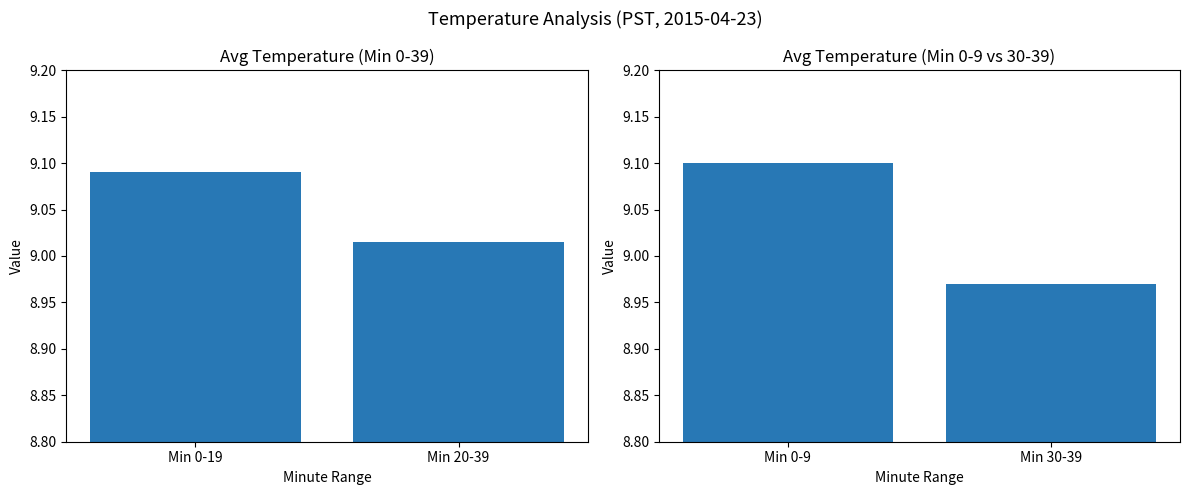

How many categories are shown in the chart?

2